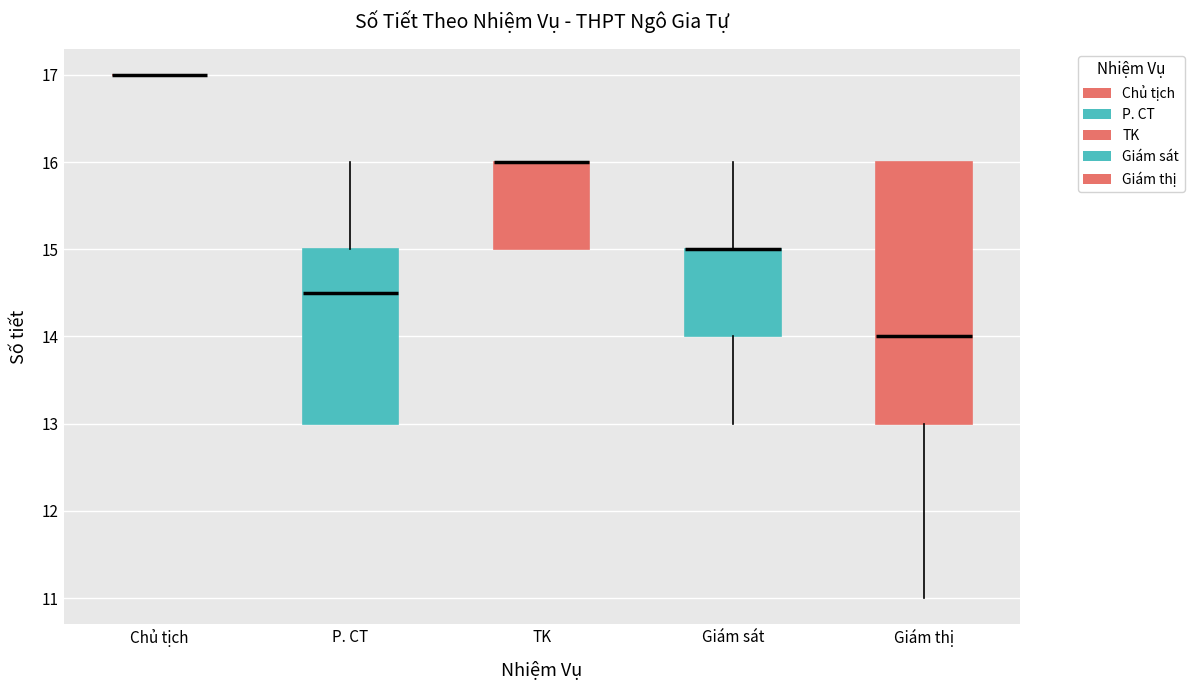

Which box is the tallest, from its lower edge to its upper edge?

Giám thị